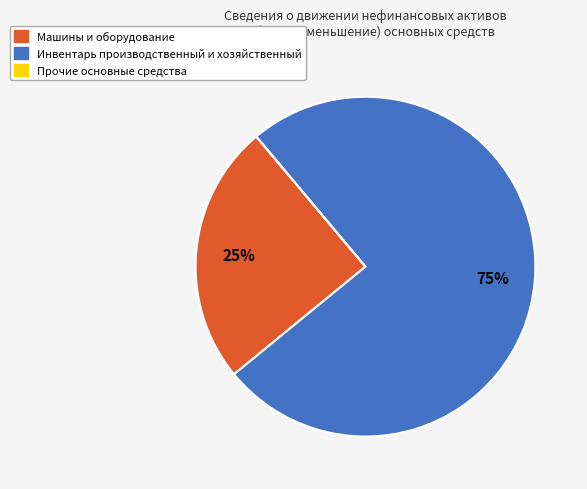

To the nearest percent, what is the combined percentage of Инвентарь производственный и хозяйственный and Машины и оборудование?

100%